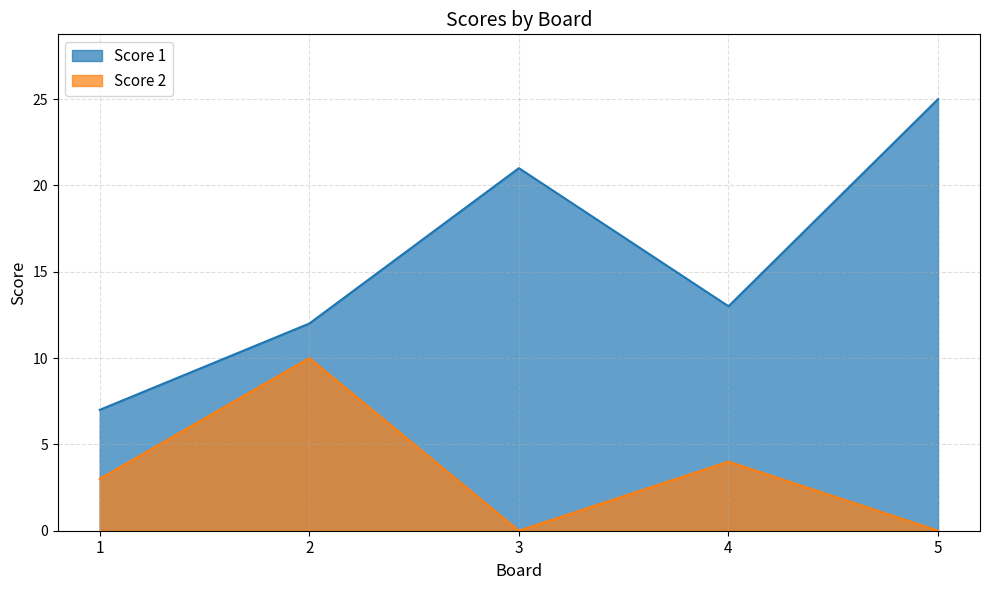

What is the difference between the Score 2 values at 3 and 1?

3